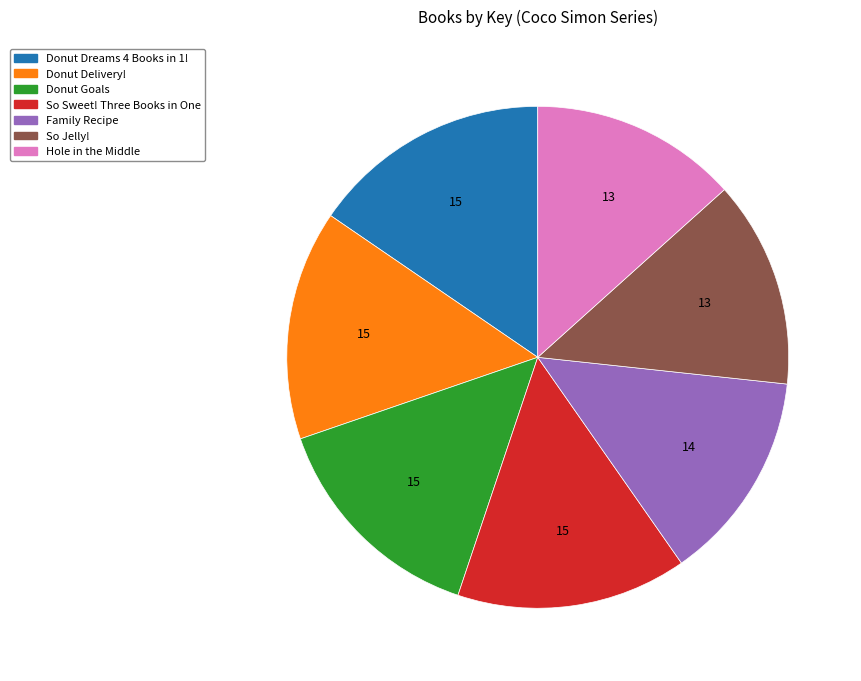

Does Donut Delivery! account for over 50% of the chart?

No